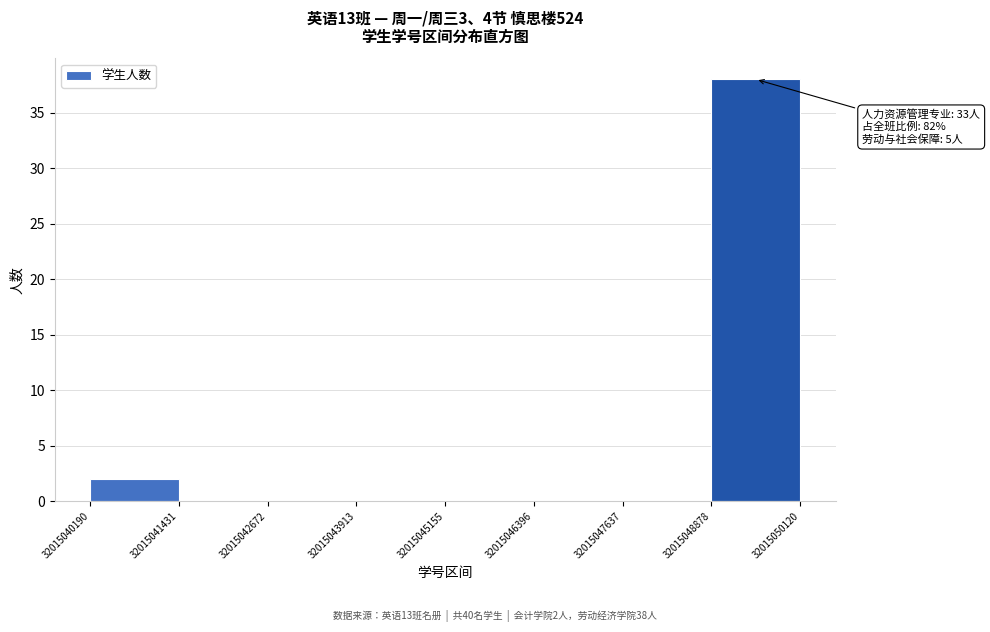

Over which range of the x-axis is the bar tallest?

32015048878 to 32015050120